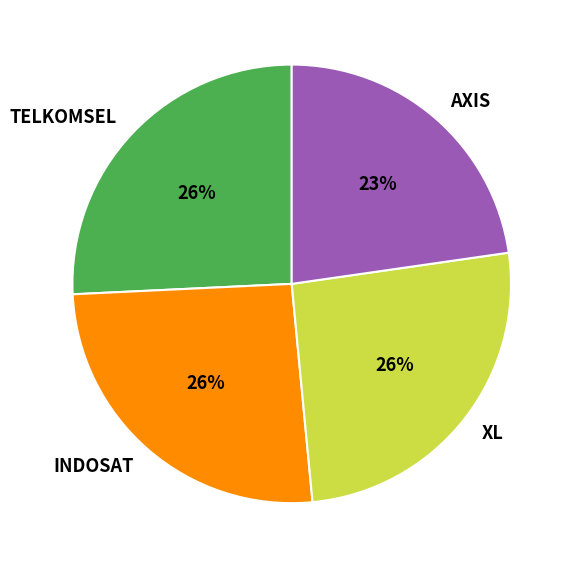

Is there a majority slice in this chart?

No